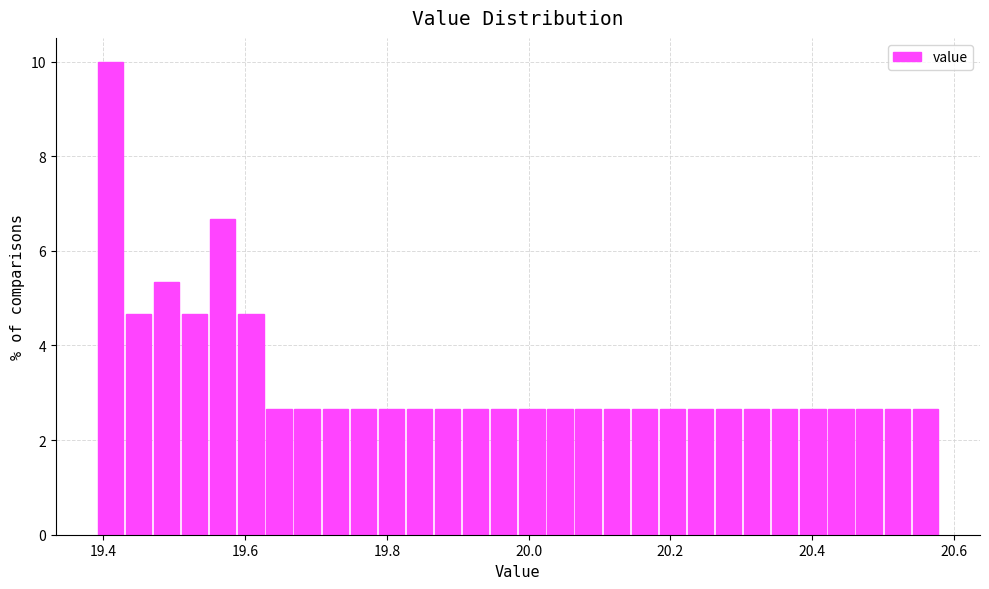

Around what value on the x-axis is the tallest bar? Give the approximate position of its centre, as read against the axis.

19.40